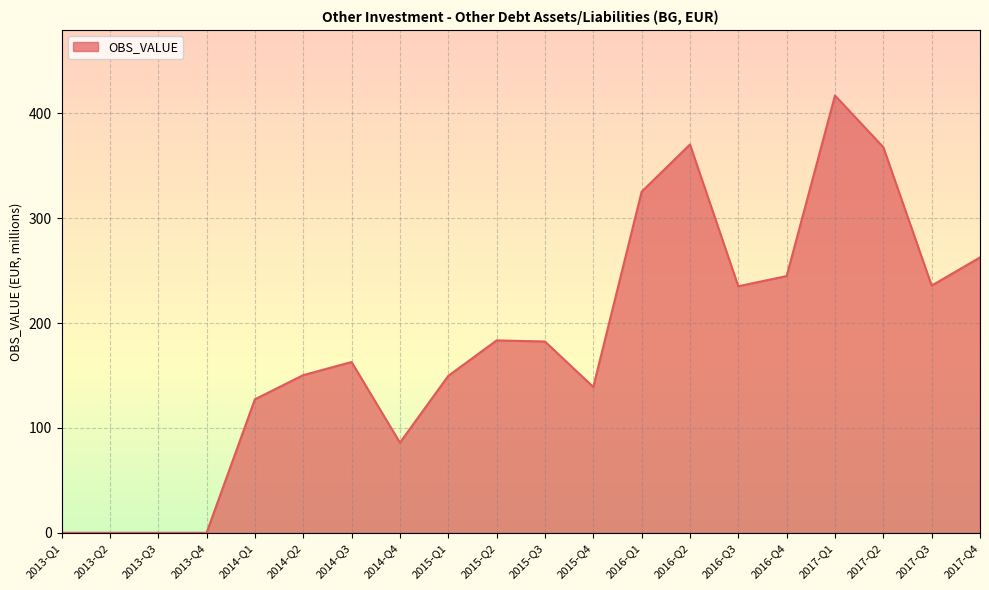

What is the greatest value displayed?

417.0